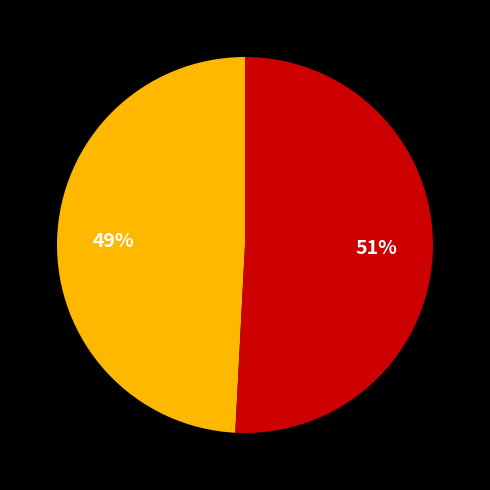

Is there any slice that represents more than half of the pie?

Yes